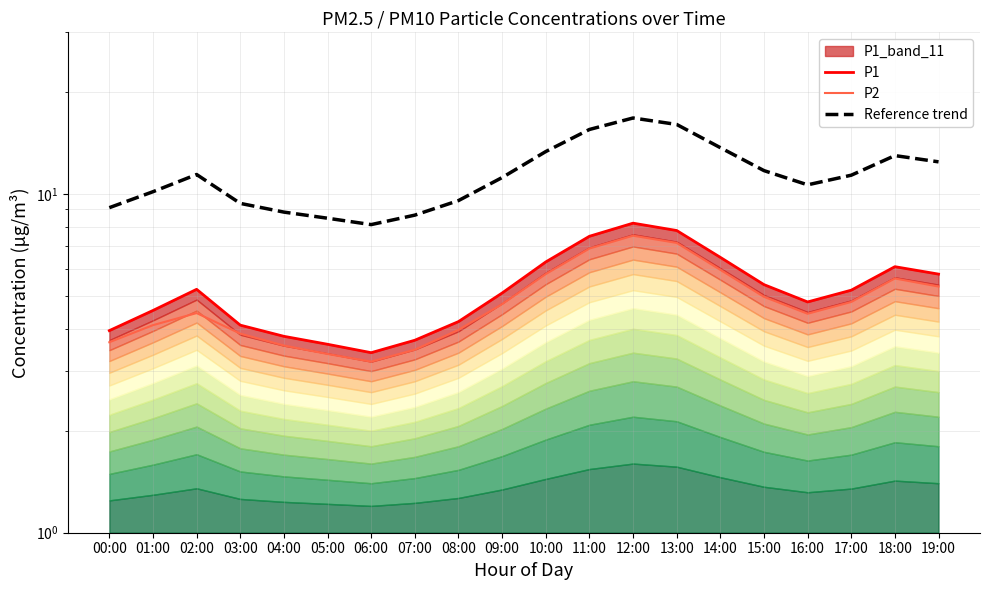

Which label corresponds to the smallest value in the chart?

06:00